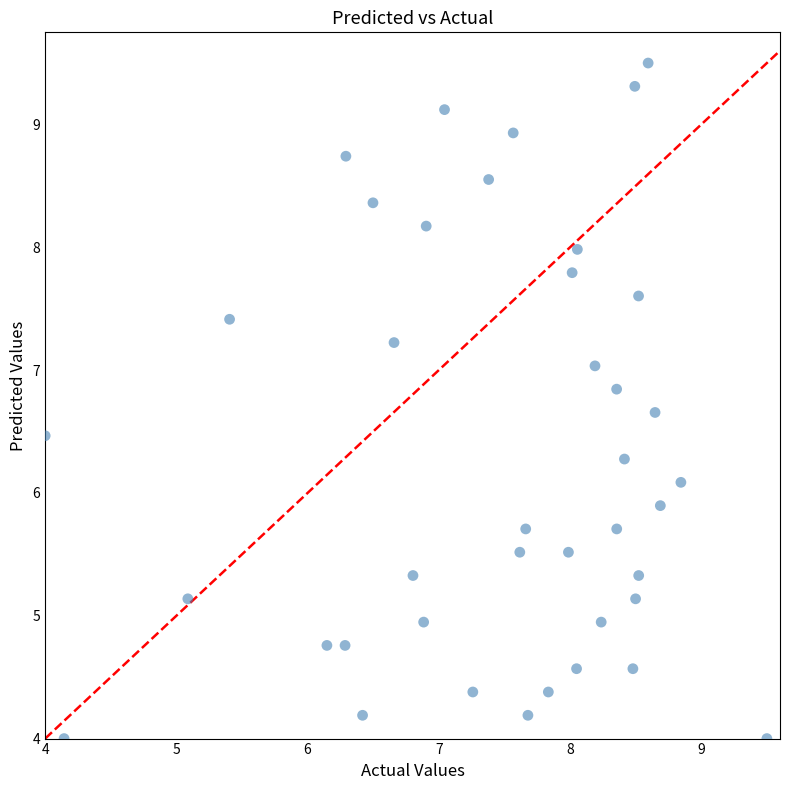

What is the range of X values (max minus min)?

5.5